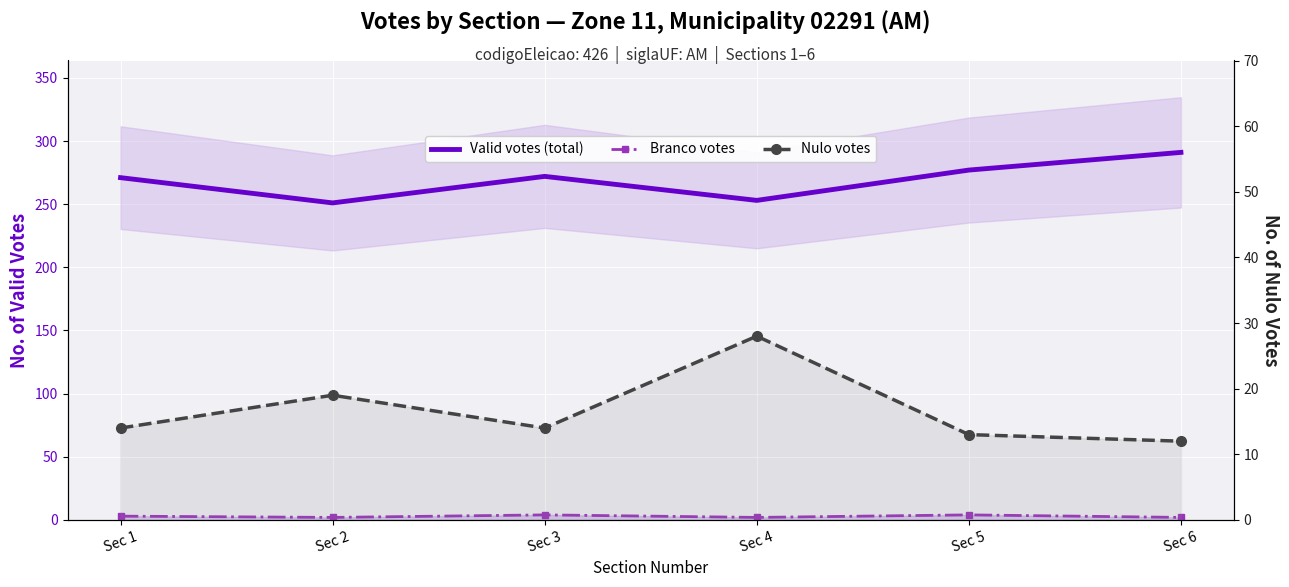

List the series in order of their peak value, lowest first.

Branco votes, Nulo votes, Valid votes (total)